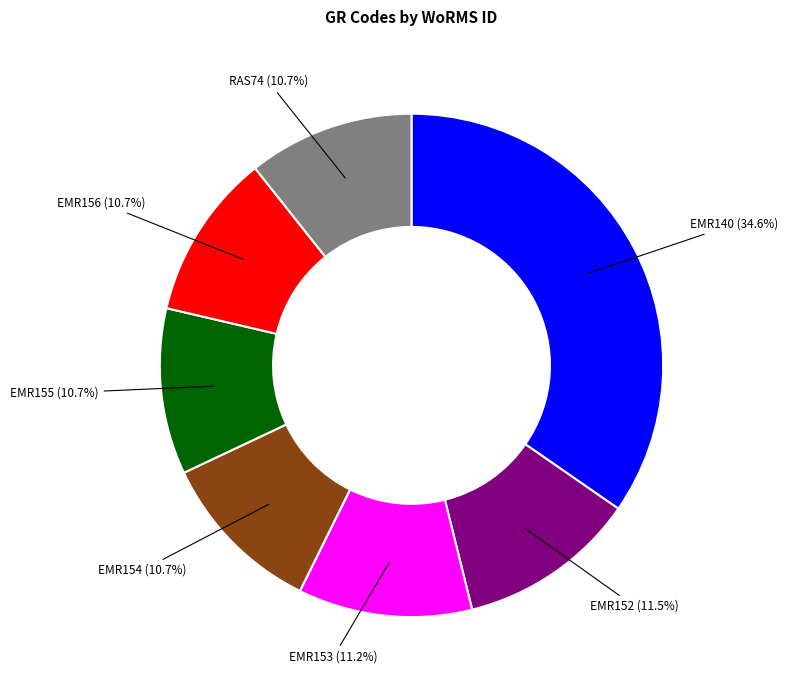

Is there a majority slice in this chart?

No